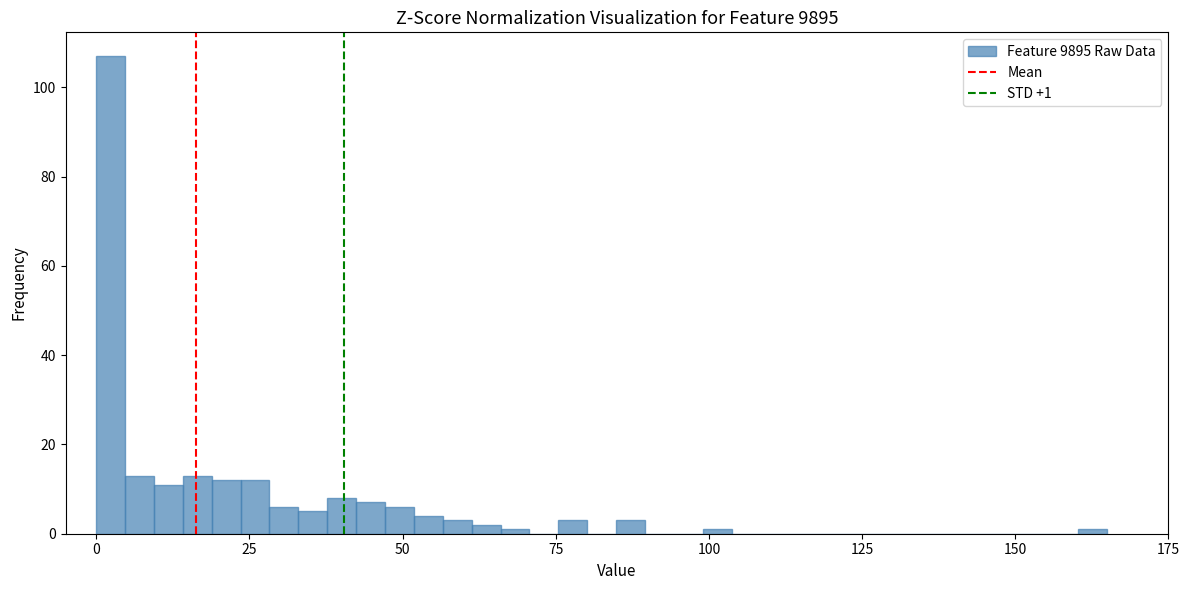

Around what value on the x-axis is the tallest bar? Give the approximate position of its centre, as read against the axis.

0